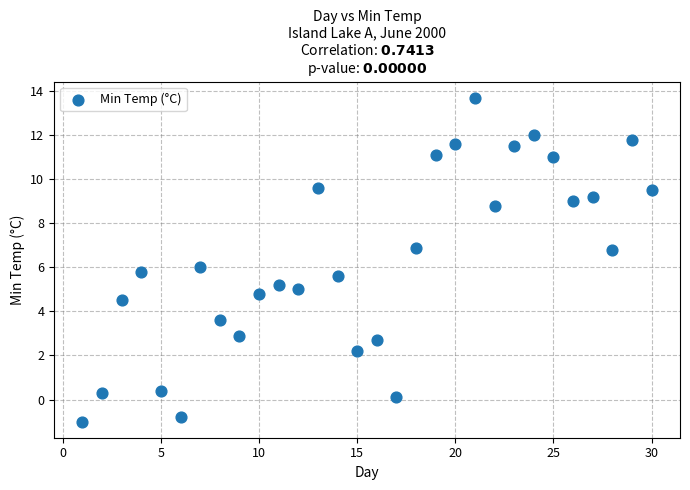

What is the range of X values (max minus min)?

29.0